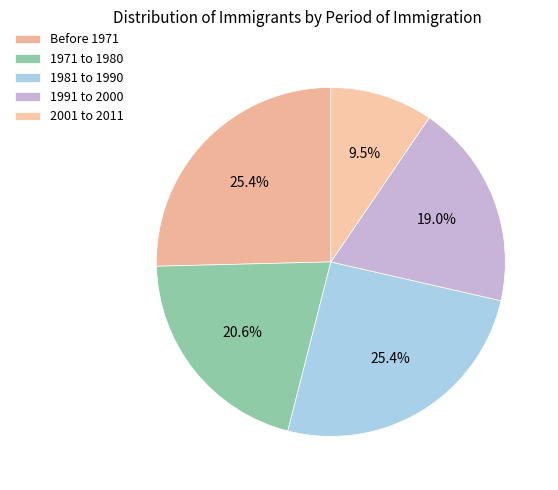

How many slices are in this pie chart?

5